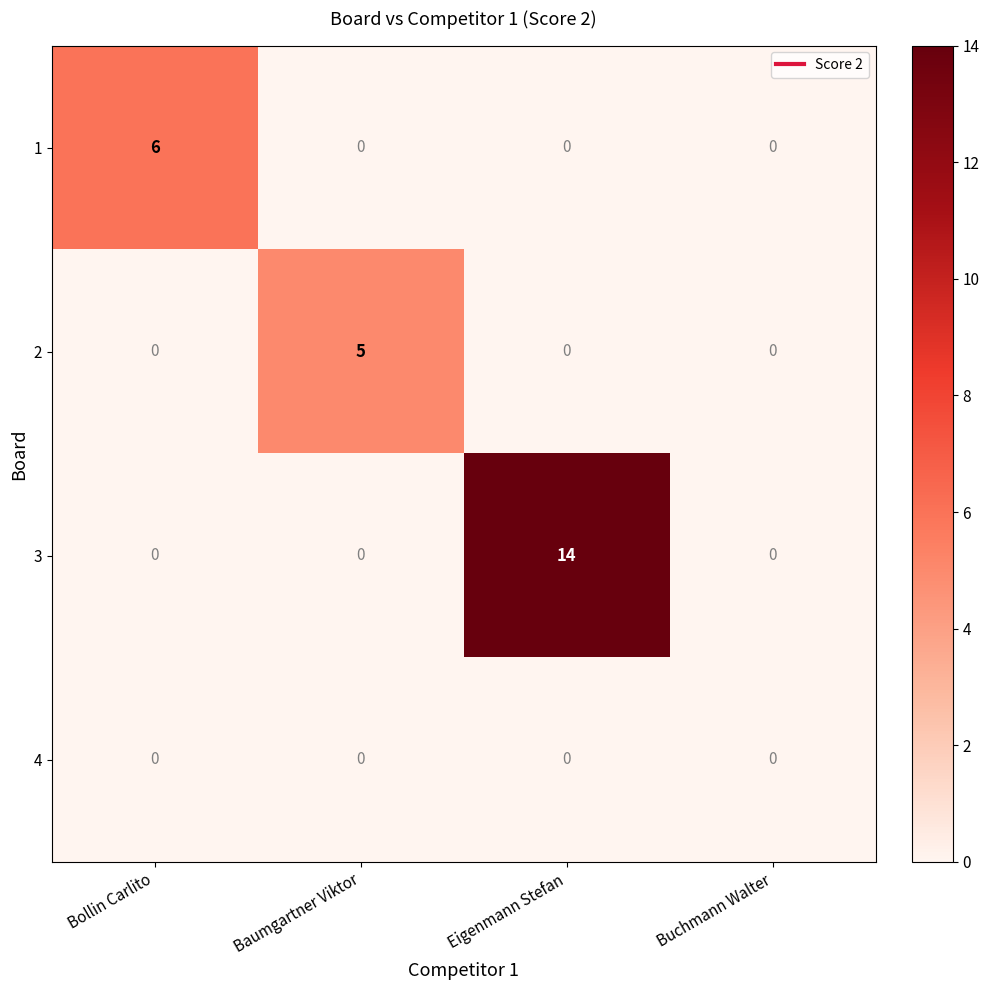

Which series changed the most between Baumgartner Viktor and Buchmann Walter?

2